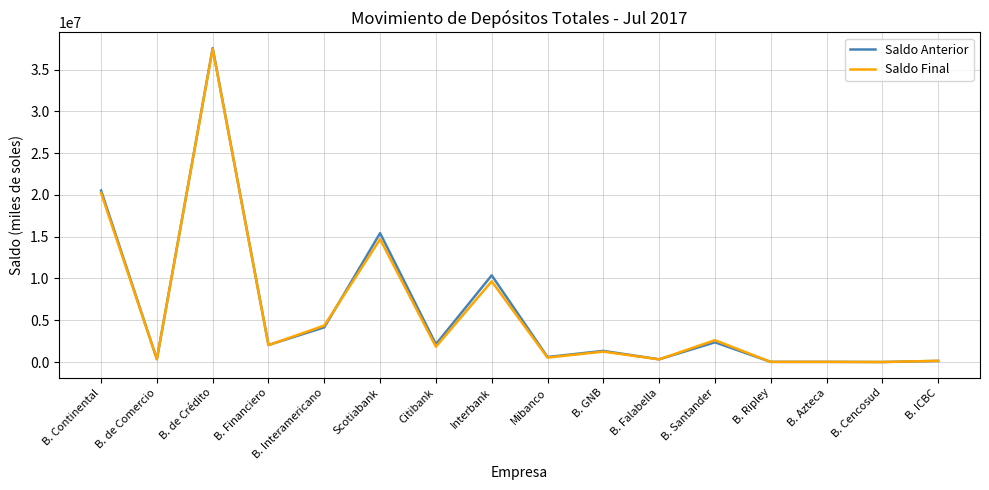

At which label does Saldo Anterior reach its peak?

B. de Crédito